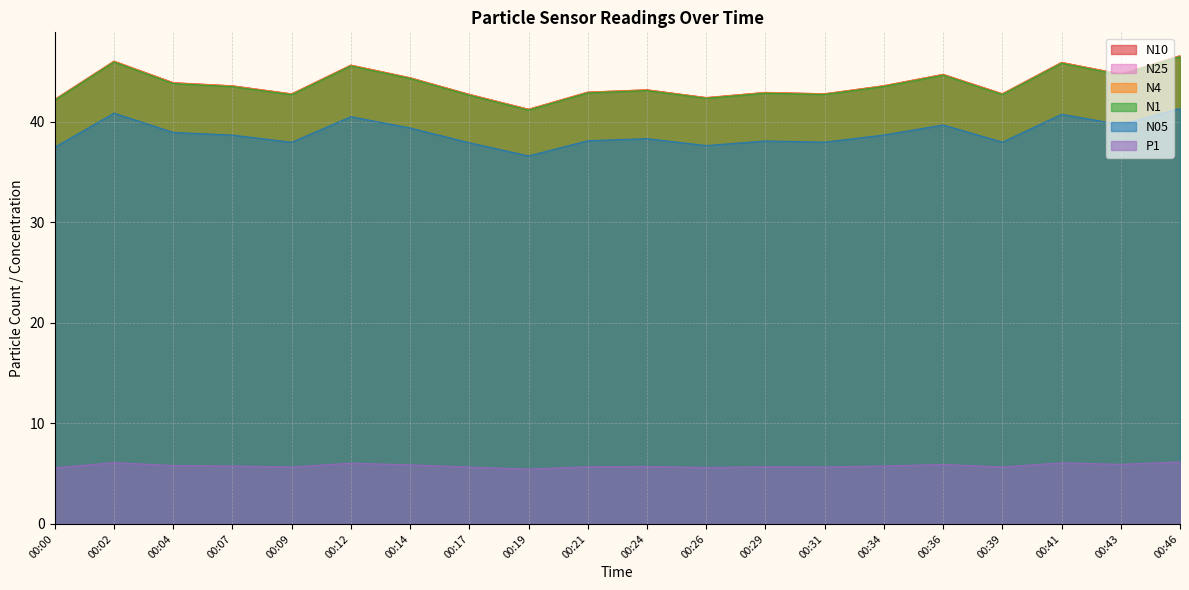

What is the value of the N10 point at the 5th from the left?

42.8